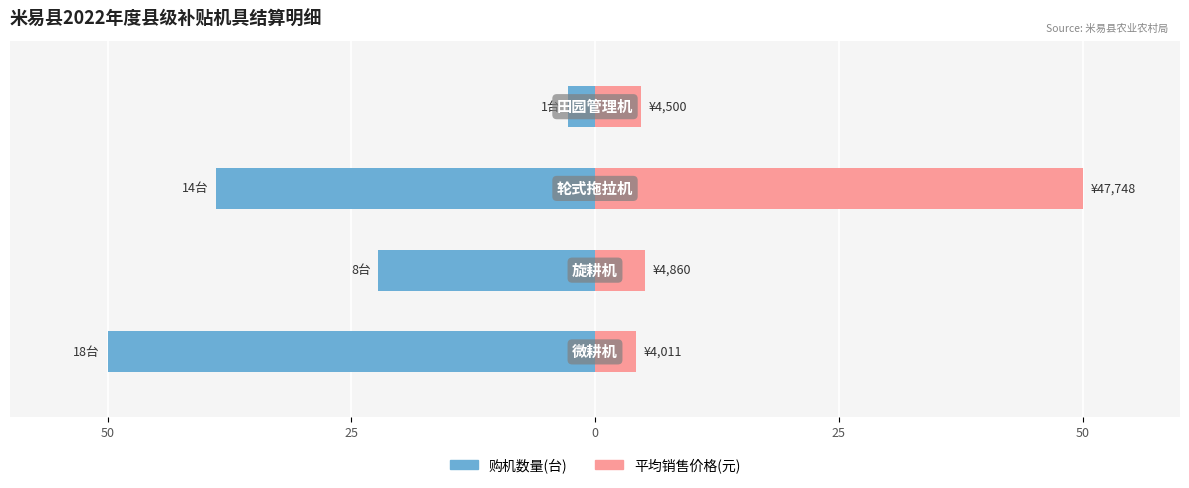

What are all the series names shown in the legend?

购机数量, 平均销售价格(元)